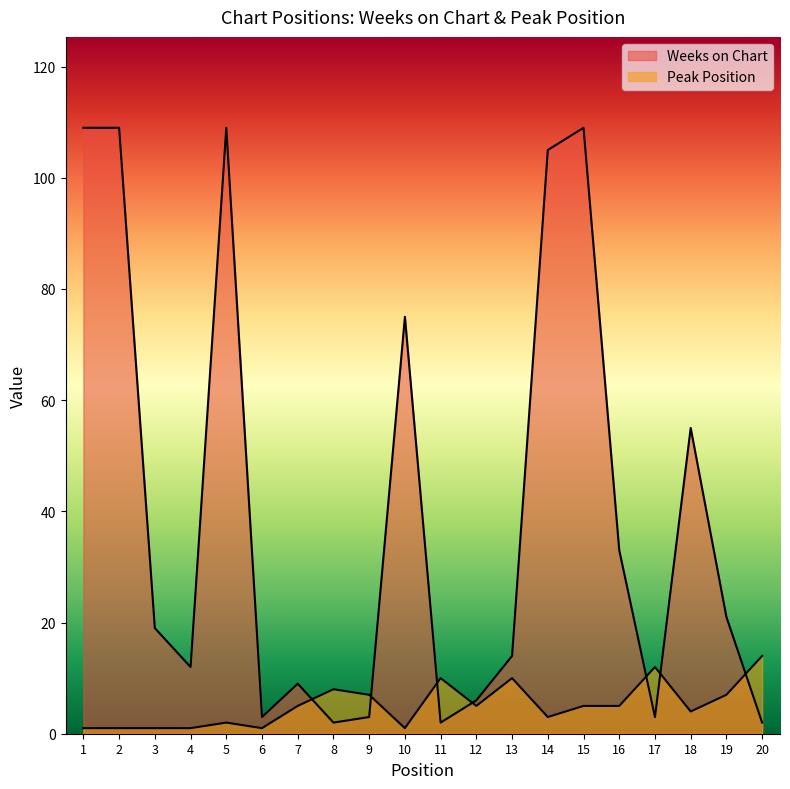

How many values in the Weeks on Chart series are below 19?

10